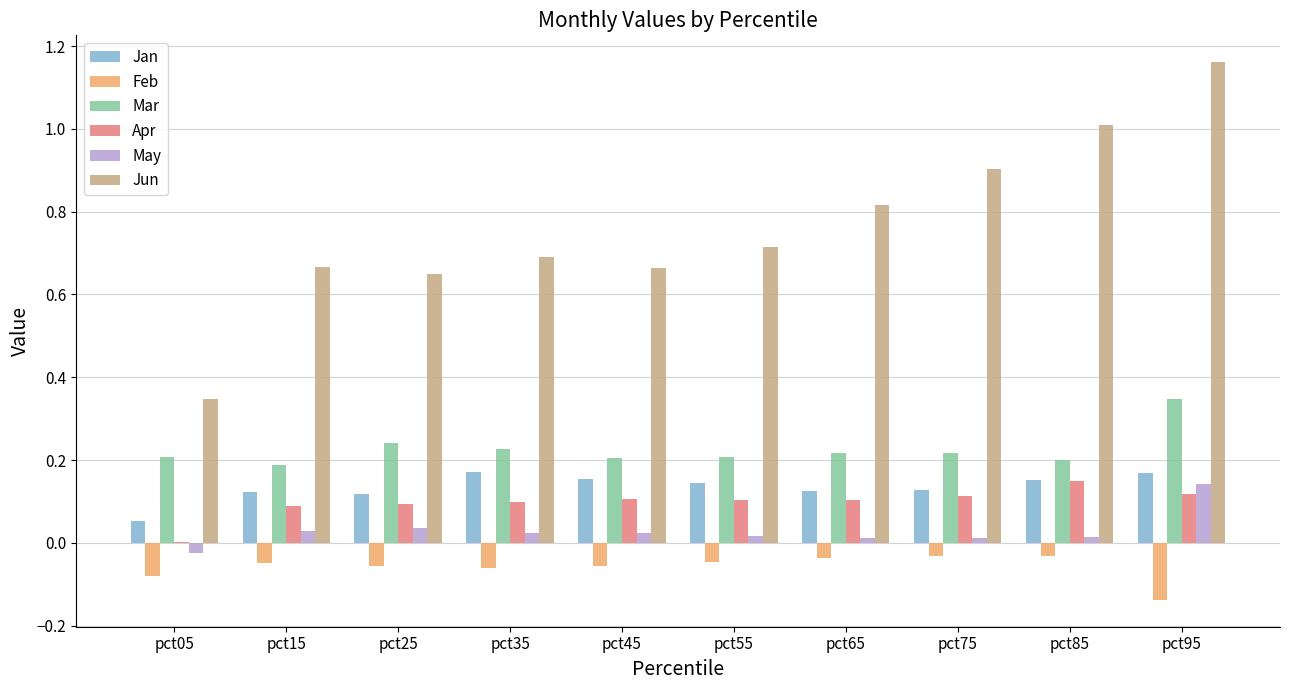

What is the total value across all series at pct05?

0.5